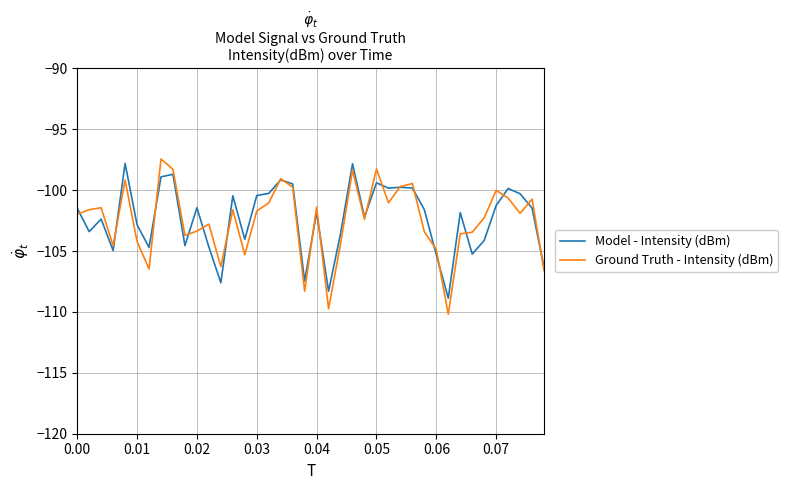

What is the sum of all Ground Truth - Intensity (dBm) values?

-4100.6